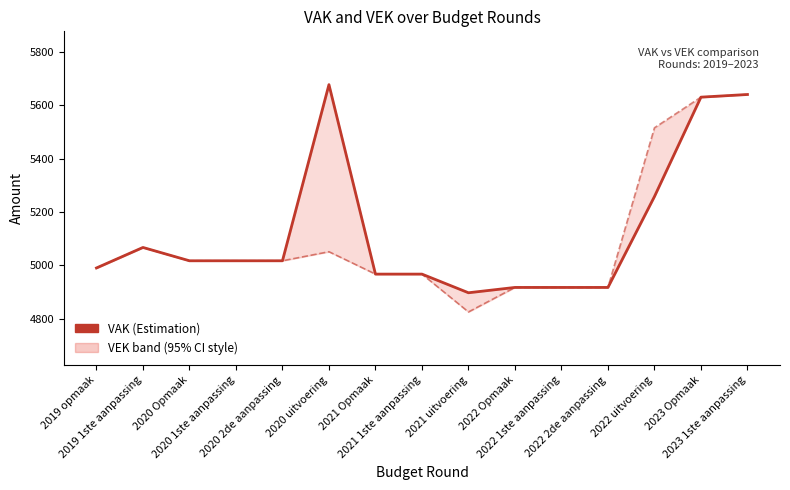

What is the lowest value of the VAK (Vastgelegde Aanpassingskredieten) series?

4897